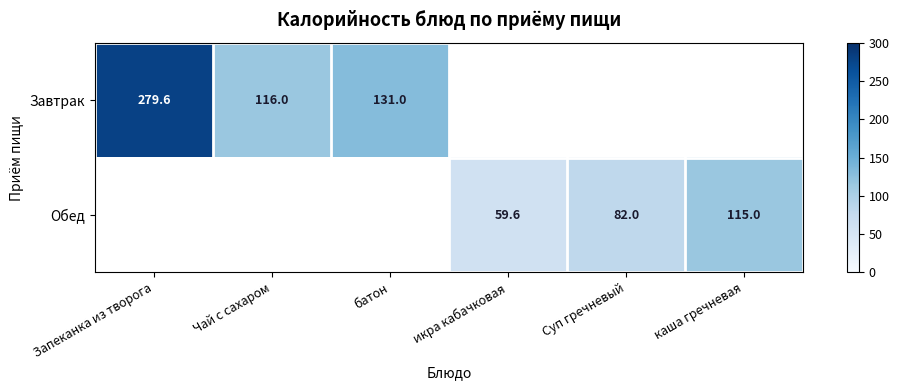

Is it true that Обед equals 115.0 at каша гречневая?

True